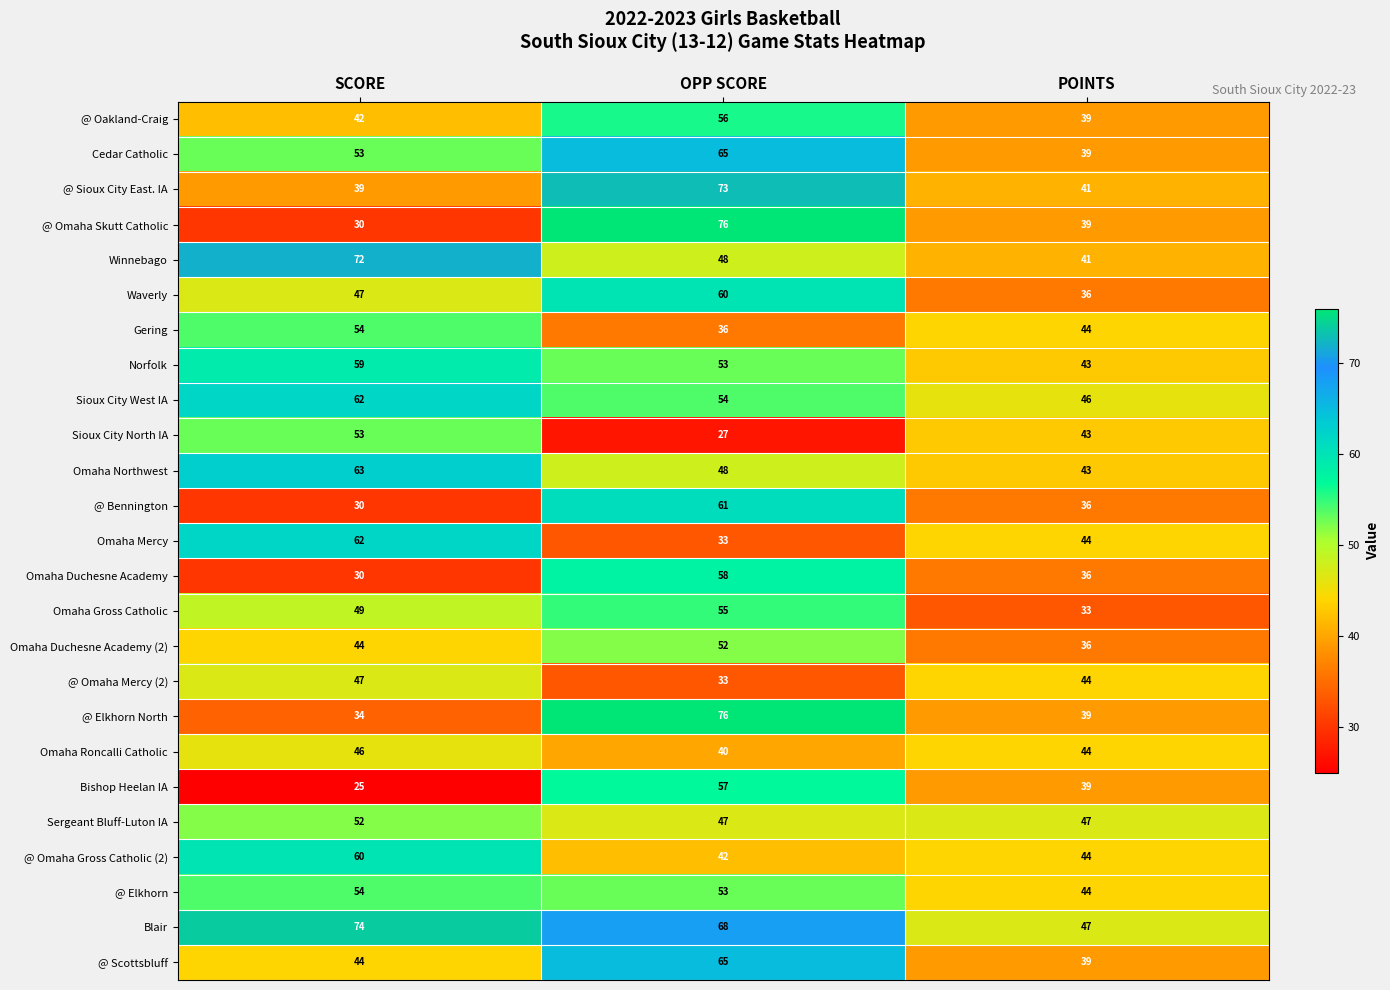

What is the difference between the maximum and minimum values in the Blair series?

27